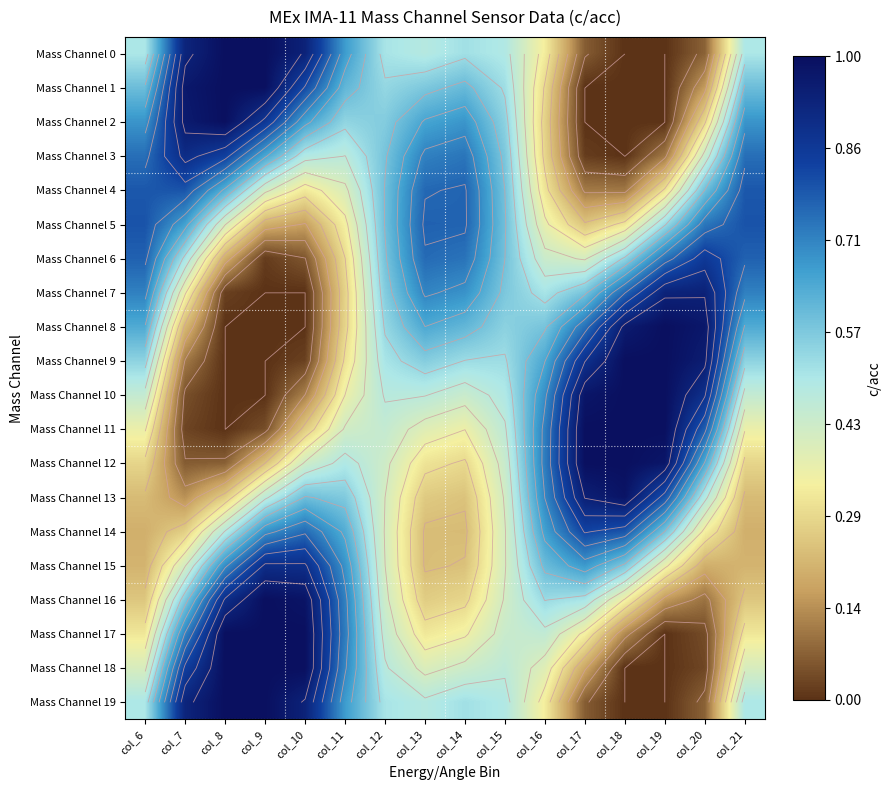

How many series are shown in this chart?

20